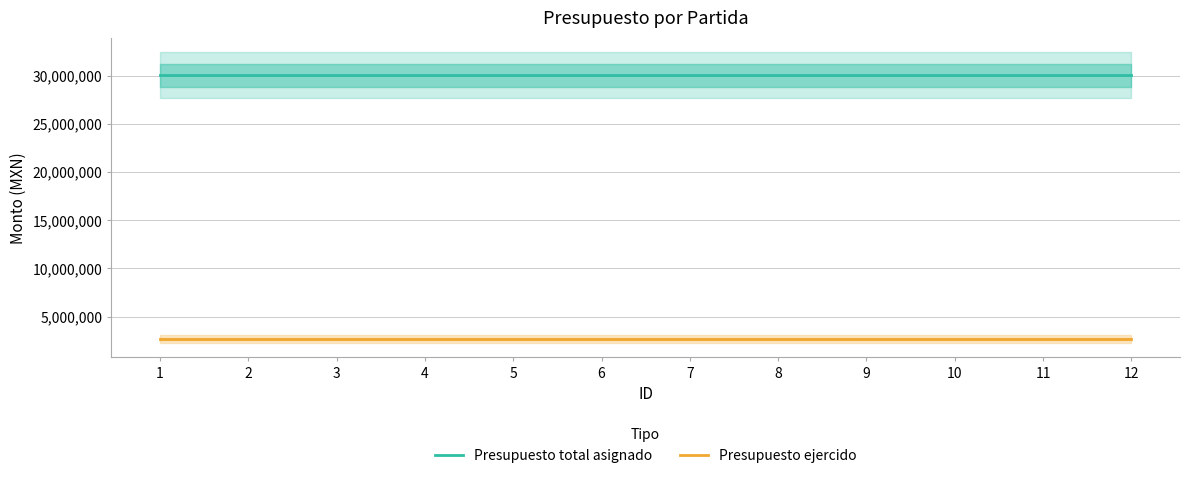

Does the chart display data point markers on the line(s)?

No